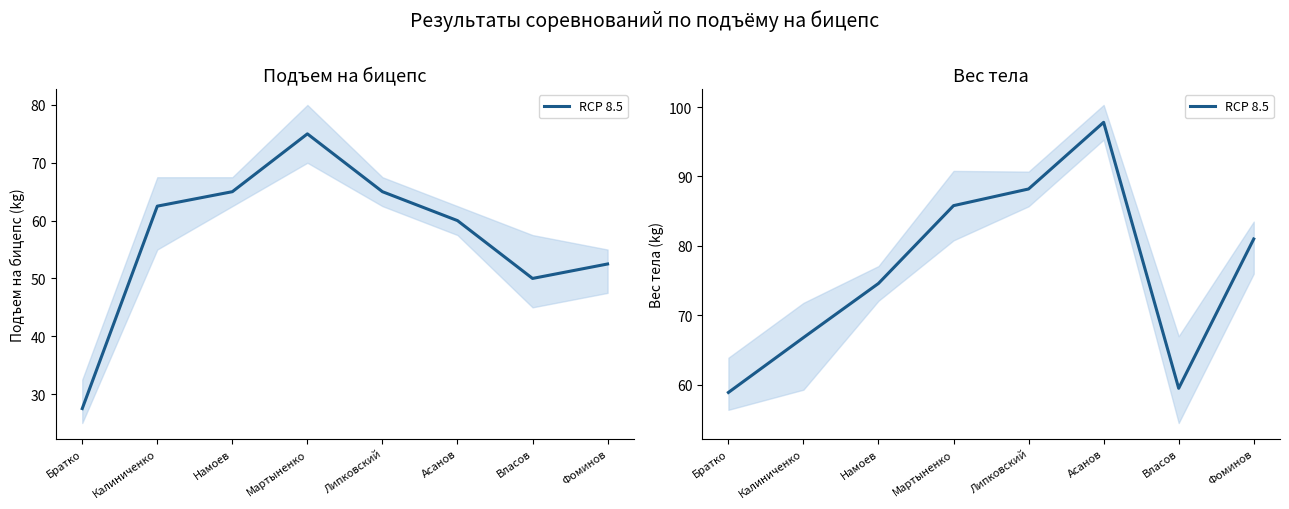

Where is the first local maximum?

Асанов